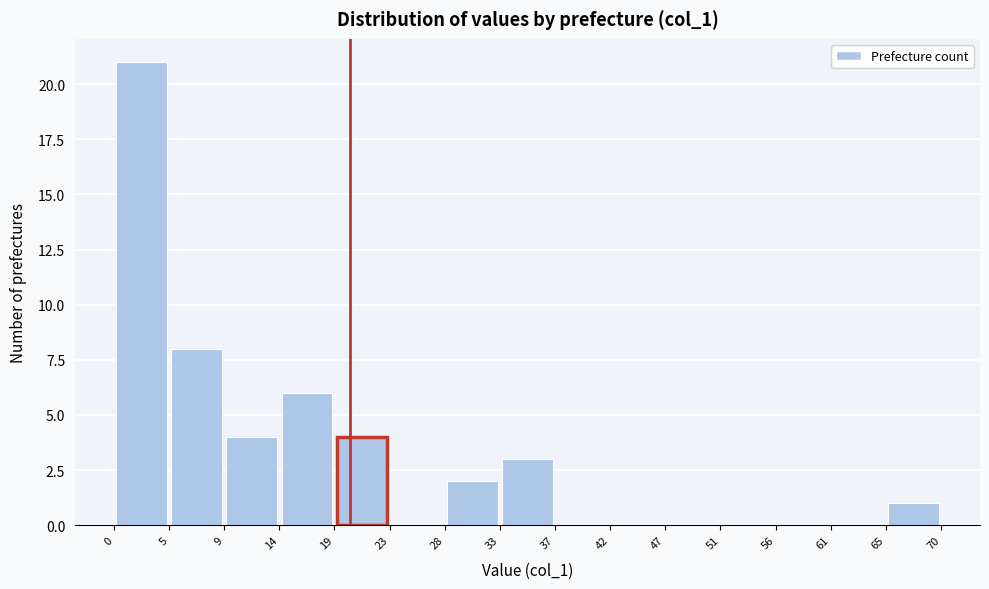

Reading left to right, transcribe this chart: for each bar, give the range it covers on the x-axis and its height. The values are not printed on the chart, so give them approximately, as read against the axis.

0 to 5: 21
5 to 9: 8
9 to 14: 4
14 to 19: 6
19 to 23: 4
23 to 28: 0
28 to 33: 2
33 to 37: 3
37 to 42: 0
42 to 47: 0
47 to 51: 0
51 to 56: 0
56 to 61: 0
61 to 65: 0
65 to 70: 1